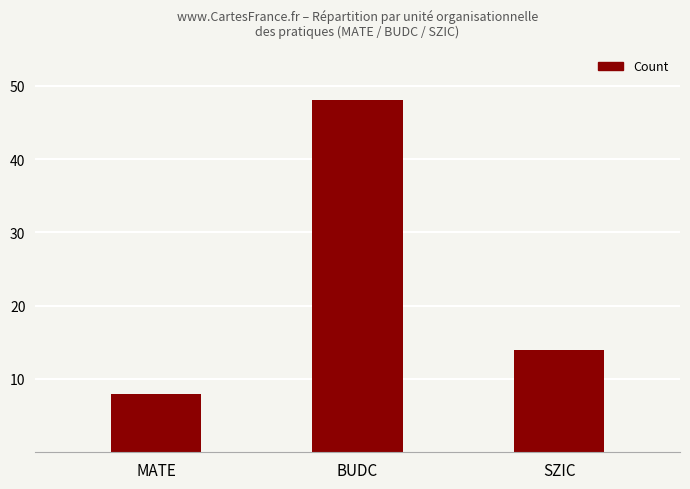

What is the difference between the values at BUDC and MATE?

40